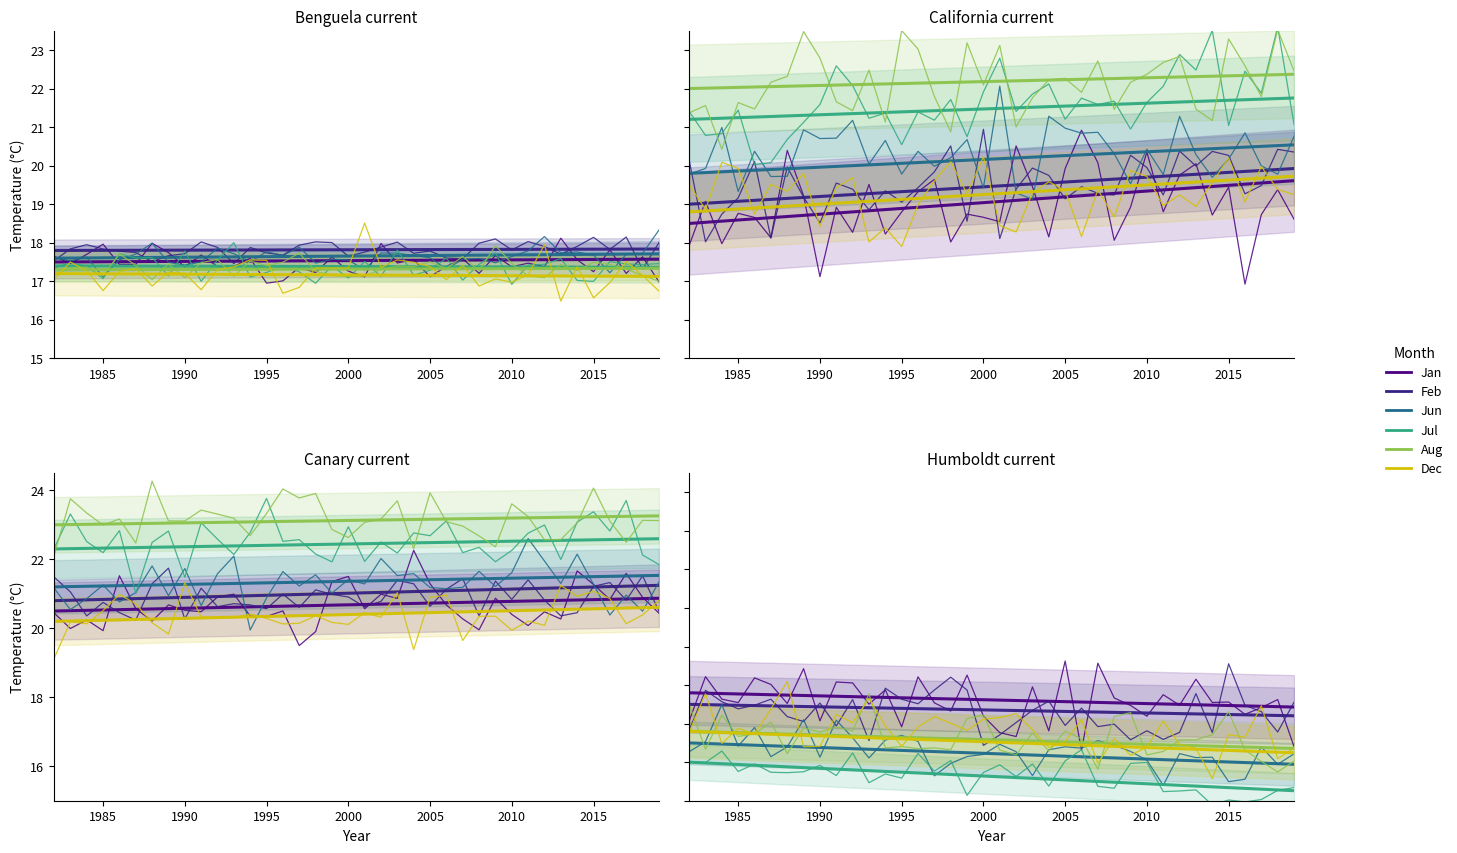

True or false: Jul has more than 0 interior local peaks.

True